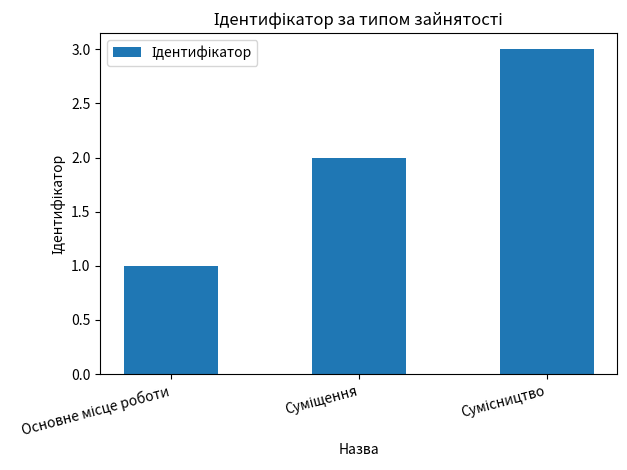

What is the sum of all values?

6